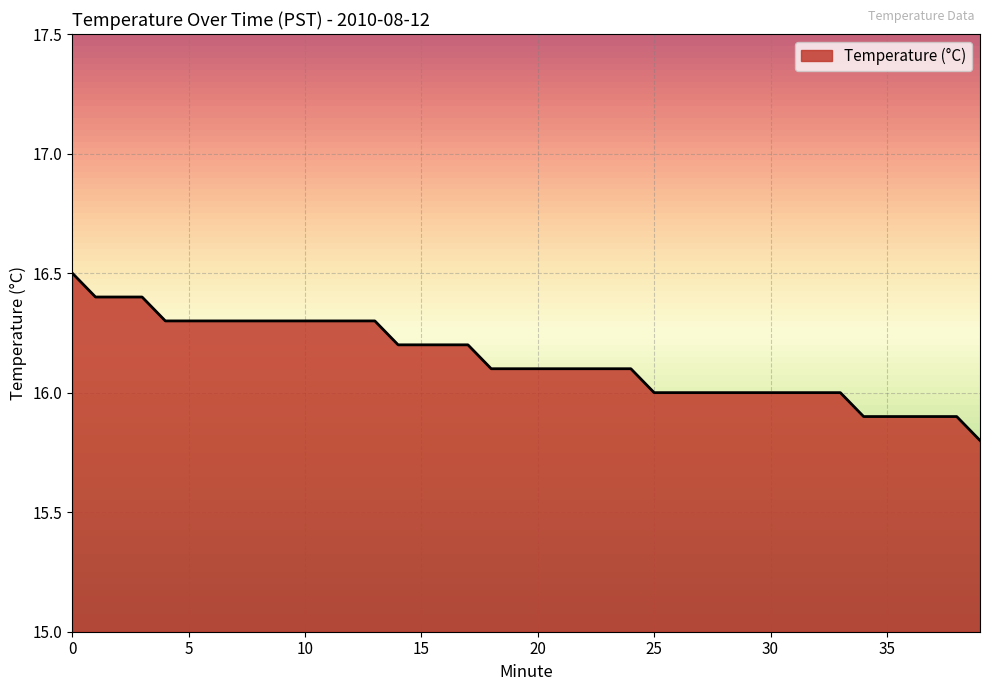

What is the difference between the maximum and minimum values?

0.7